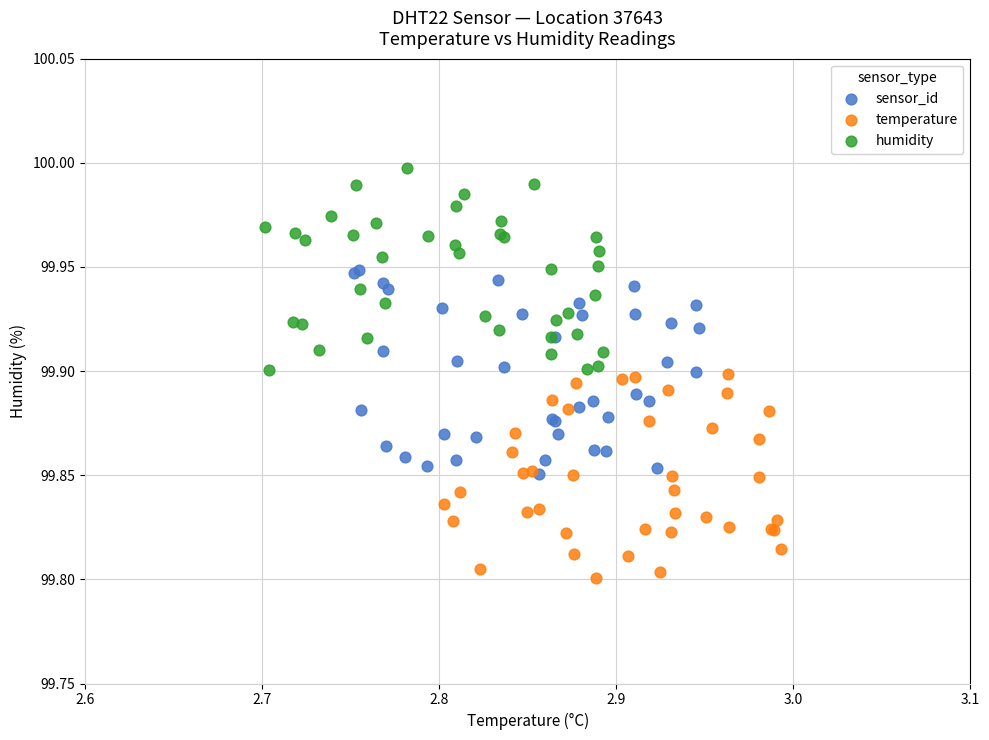

Which series contains the highest Y value?

humidity